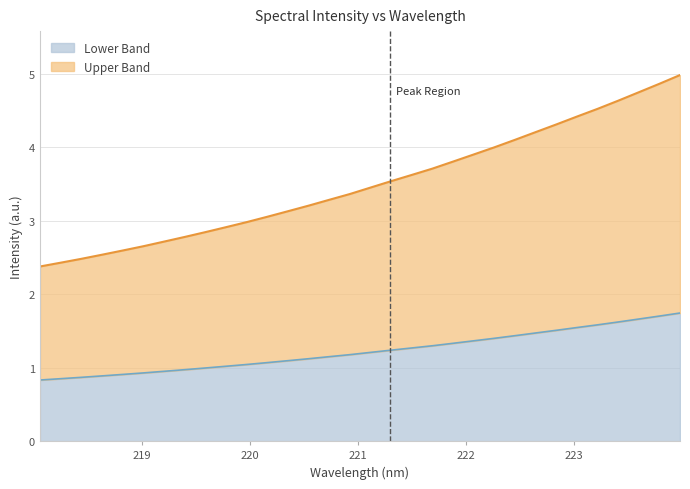

List the labels in order of value, largest first.

223.9802, 223.7895, 223.5987, 223.408, 223.2172, 223.0264, 222.8355, 222.6447, 222.4538, 222.263, 222.0721, 221.8812, 221.6902, 221.4993, 221.3083, 221.1174, 220.9264, 220.7354, 220.5444, 220.3533, 220.1623, 219.9712, 219.7801, 219.589, 219.3979, 219.2067, 219.0156, 218.8244, 218.6332, 218.442, 218.2508, 218.0596